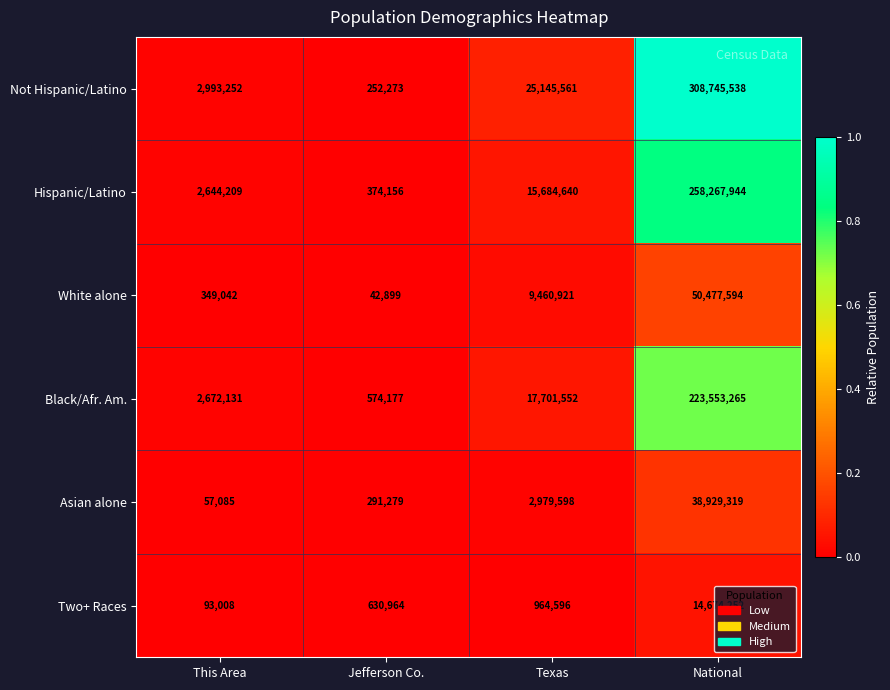

True or false: Asian alone has a value of 2979598 at Texas.

True